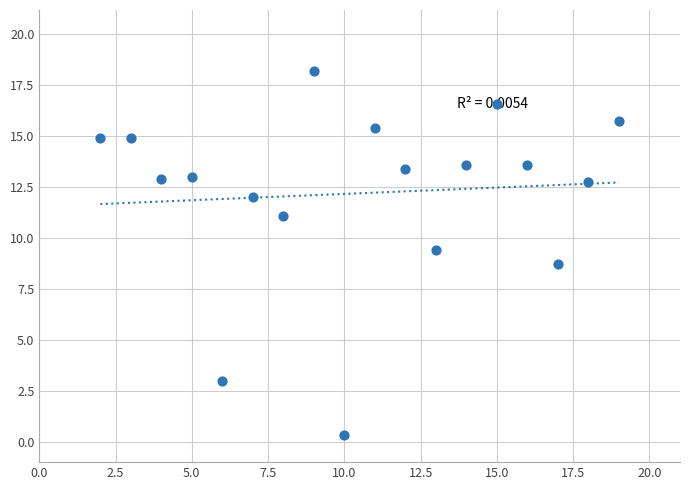

What is the range of Y values (max minus min)?

17.8